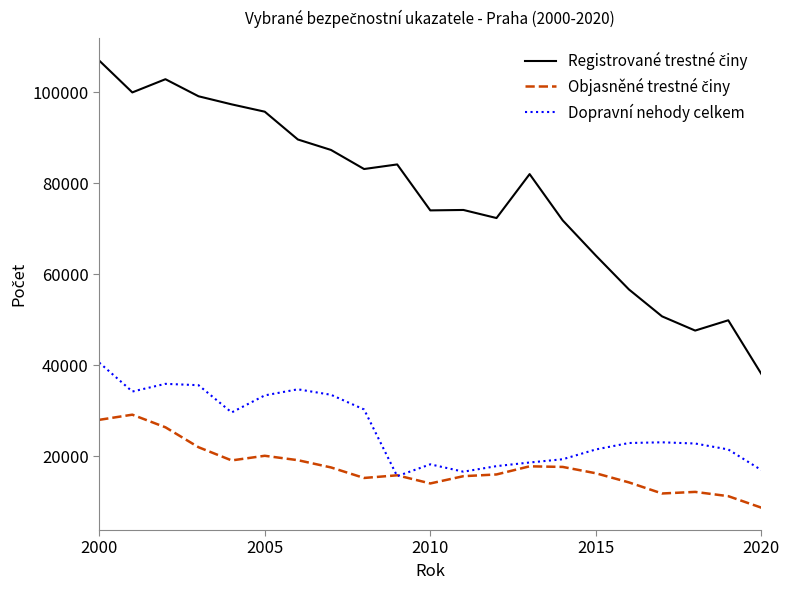

What is the maximum value shown in the chart?

106974